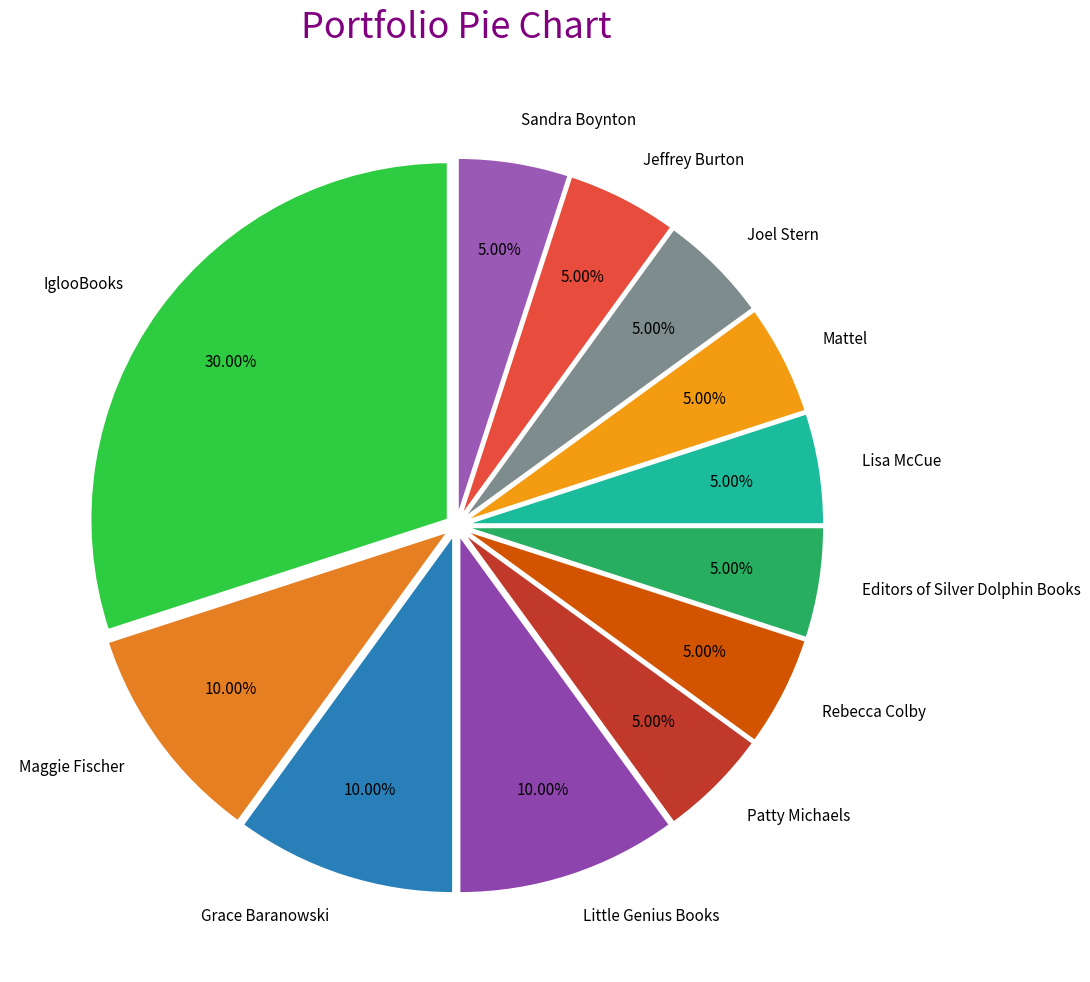

Which slice is the largest?

IglooBooks